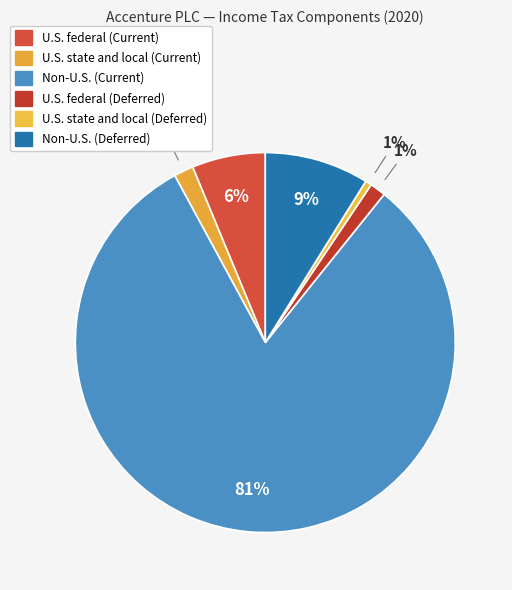

What is the change in value from U.S. federal (Deferred) to Non-U.S. (Deferred)?

+119362